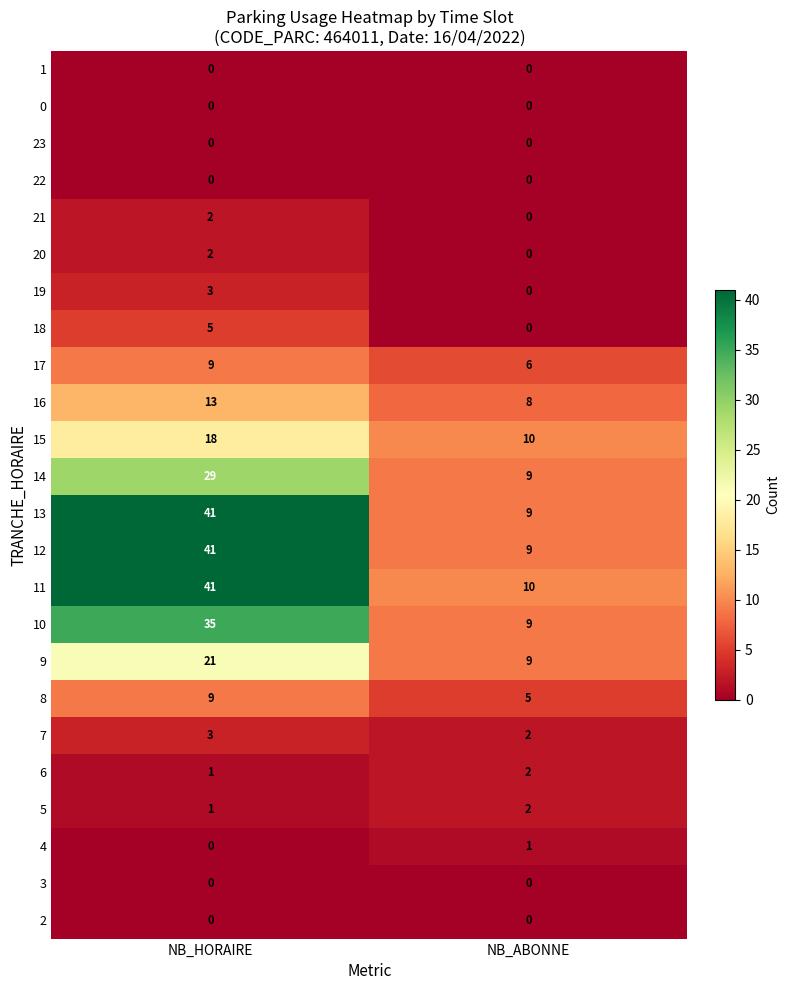

What is the total value across all series at NB_ABONNE?

91